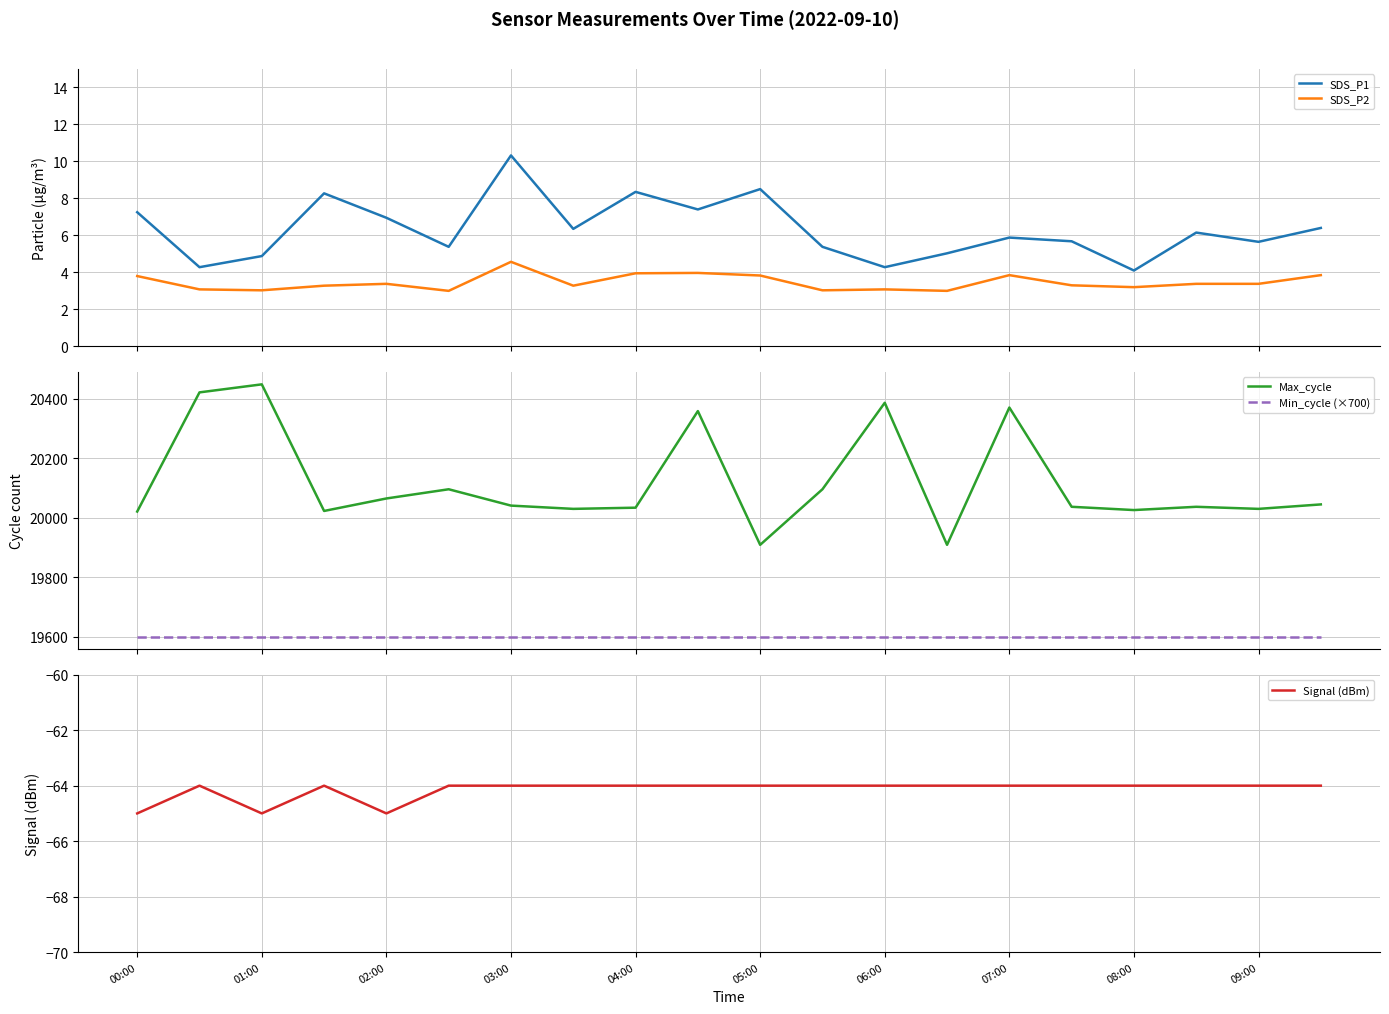

In SDS_P2, how many points are higher than both neighbors (excluding endpoints)?

5